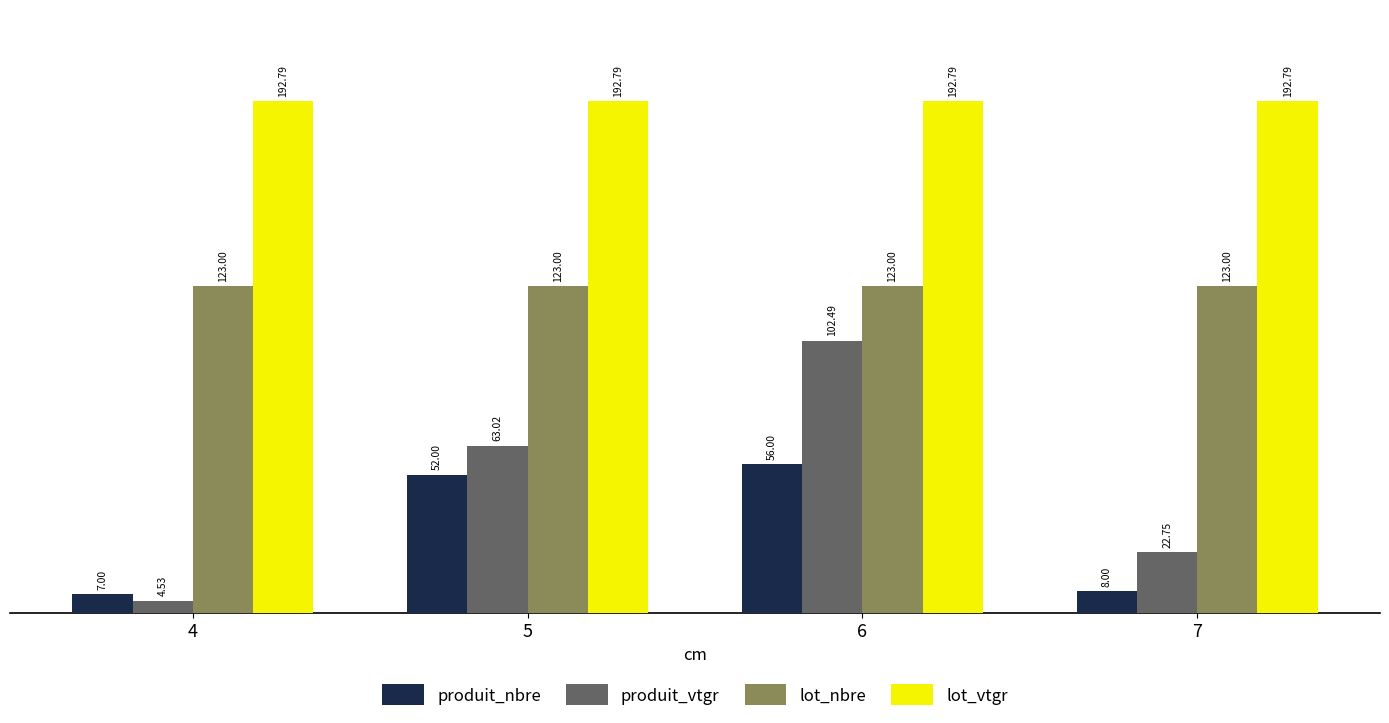

What is the value of the lot_vtgr bar at the 4th from the left?

192.8